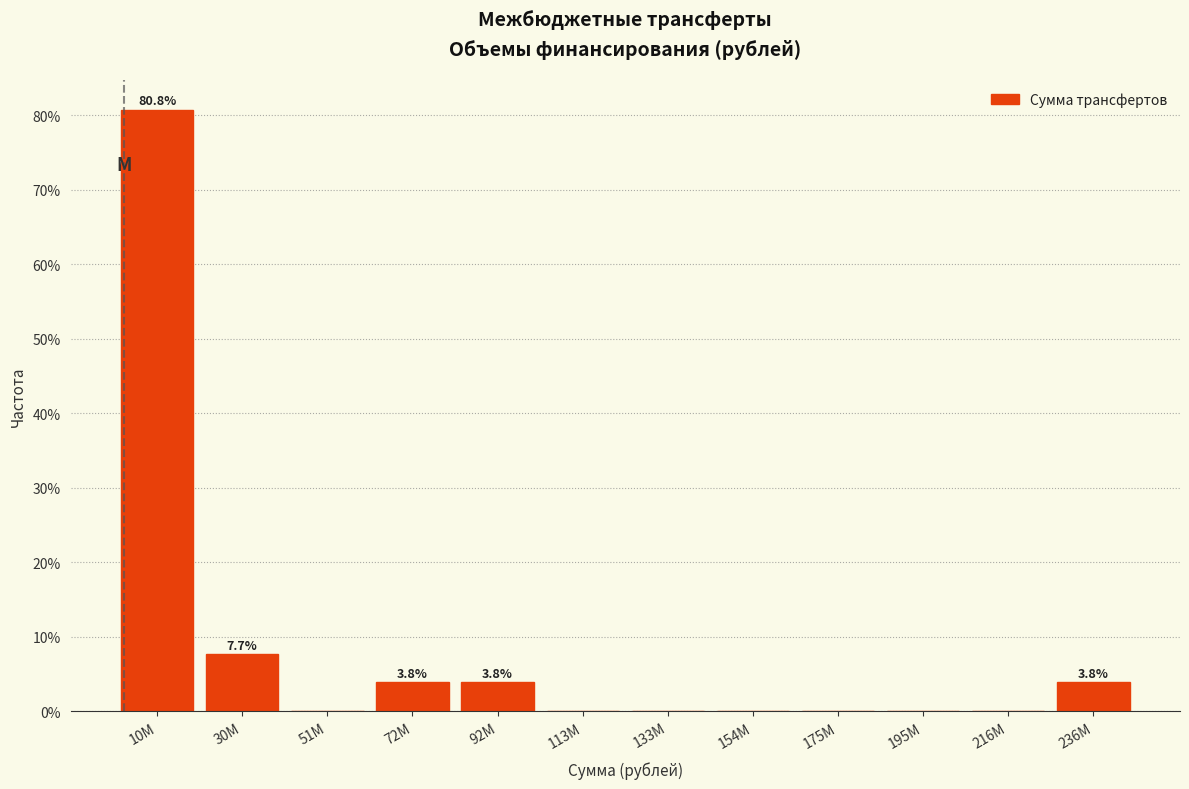

Reading left to right, transcribe all the data shown in this chart.

10M=80.8	30M=7.7	51M=0.0	72M=3.8	92M=3.8	113M=0.0	133M=0.0	154M=0.0	175M=0.0	195M=0.0	216M=0.0	236M=3.8